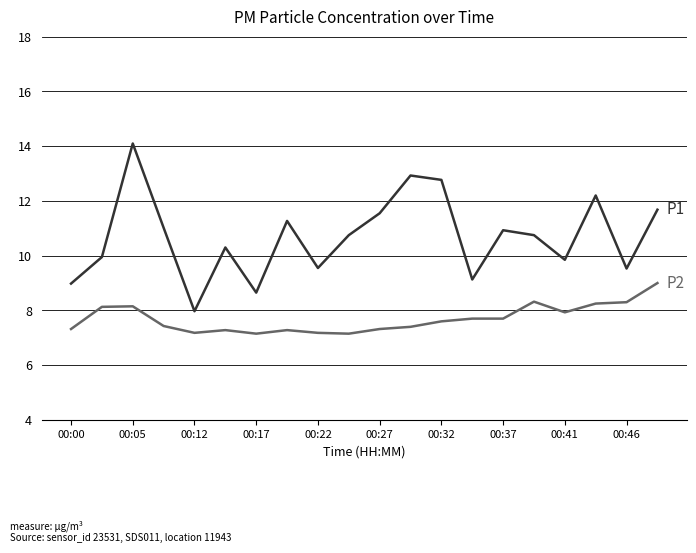

What is the maximum value shown in the chart?

14.1